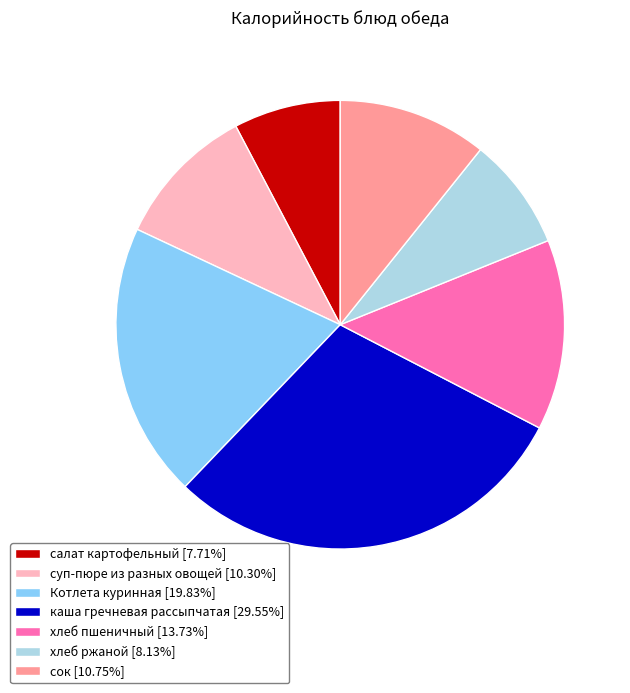

How many slices are in this pie chart?

7